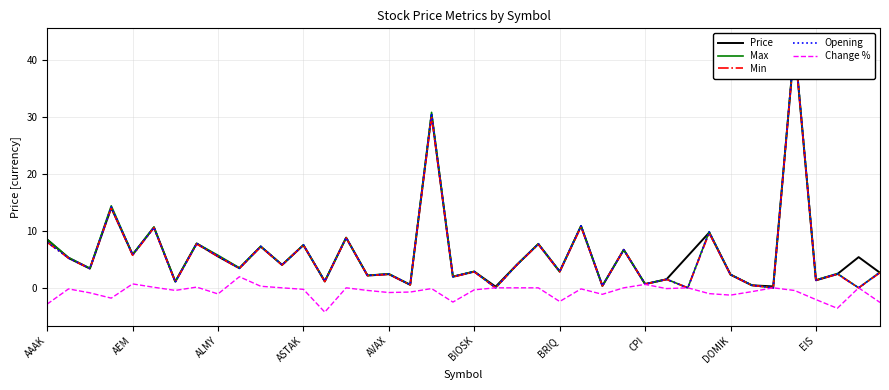

At which category is the sum across all series the highest?

35